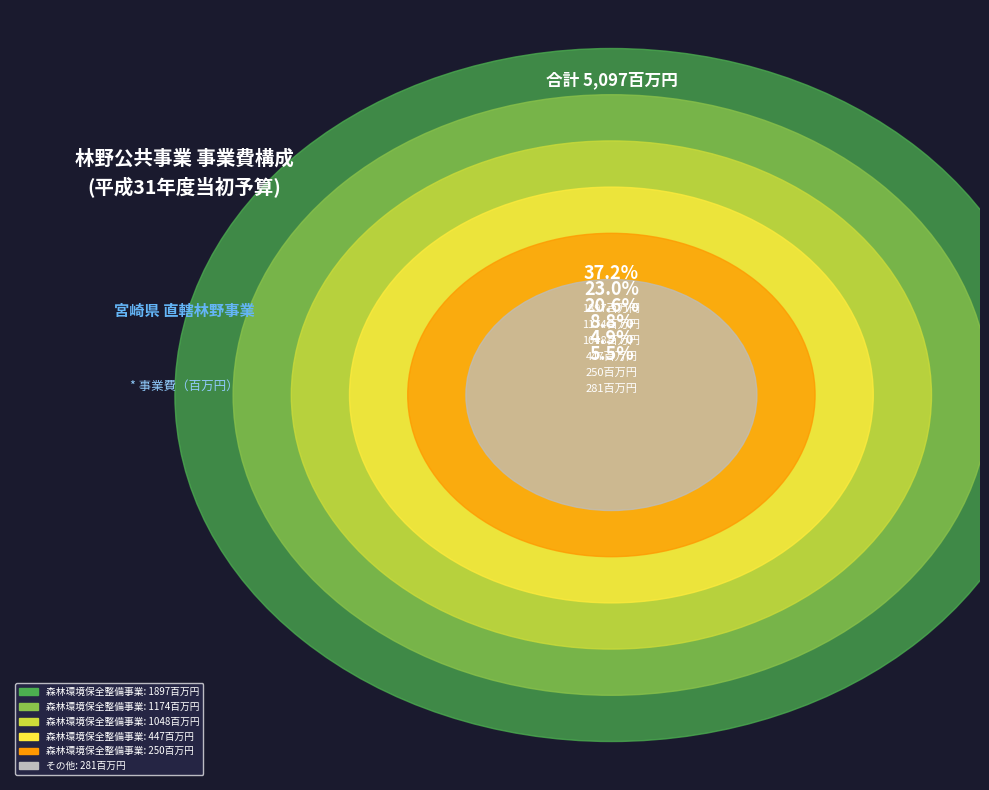

To the nearest percent, what percentage of the pie is 森林環境保全整備事業(一ツ瀬川)?

21%